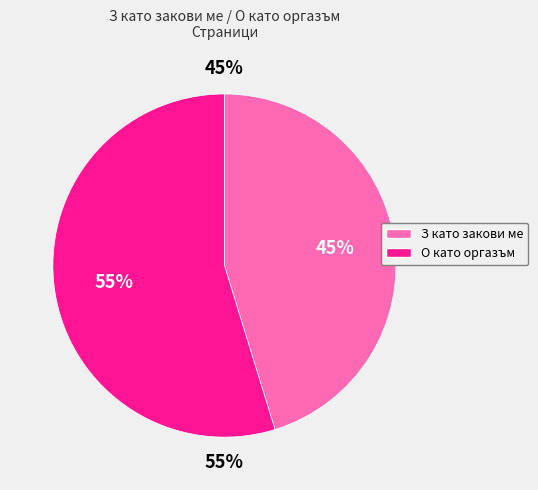

The О като оргазъм (2161) slice represents 55% of the pie. True or false?

True